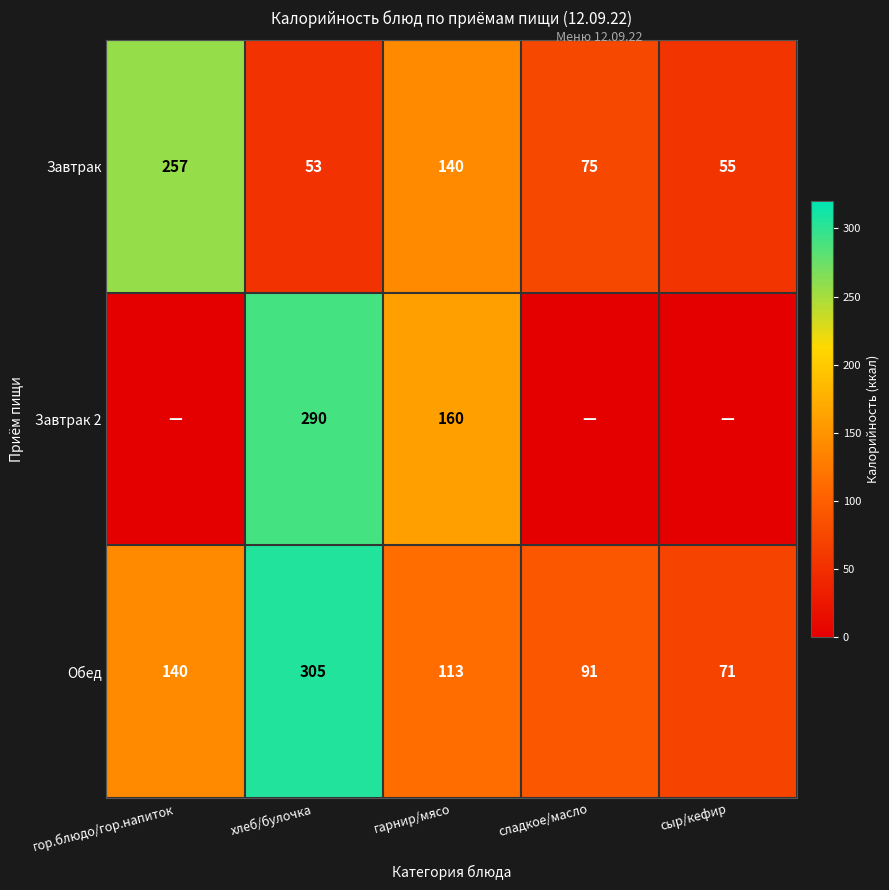

What is the total value across all series at гарнир/мясо?

413